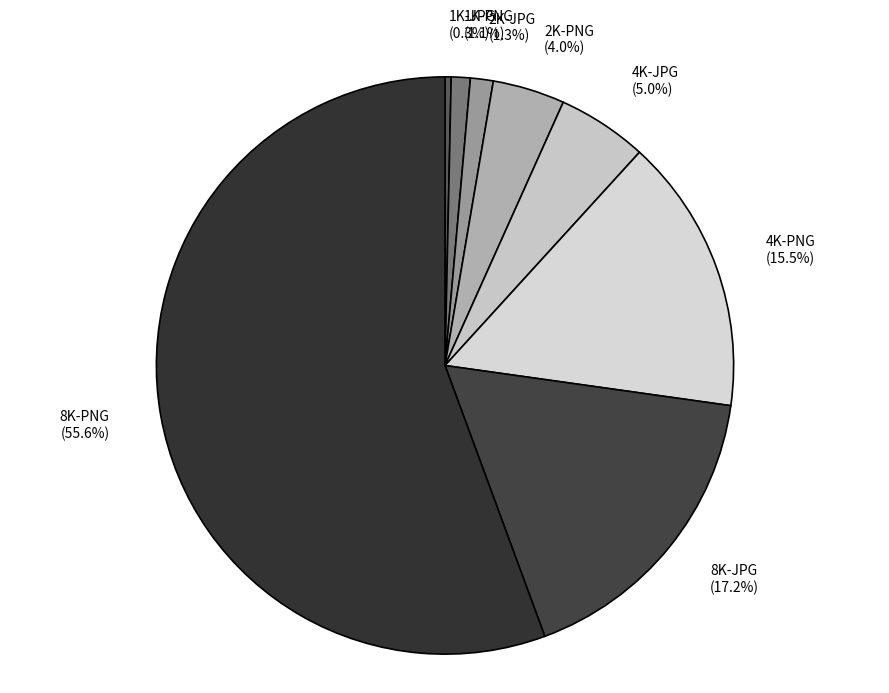

Which slice represents more than half of the pie?

8K-PNG